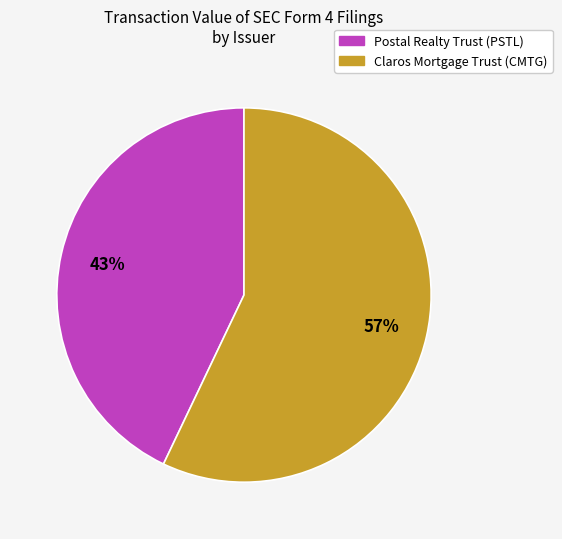

To the nearest percent, what portion does Postal Realty Trust (PSTL) represent?

43%